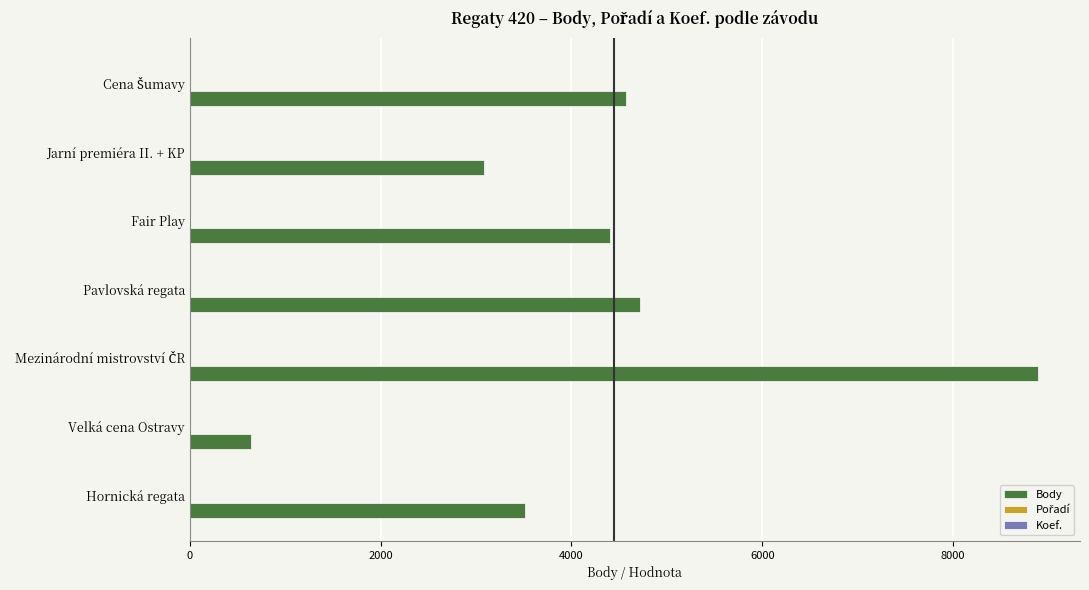

The Body series shows 4404 at Fair Play. True or false?

True